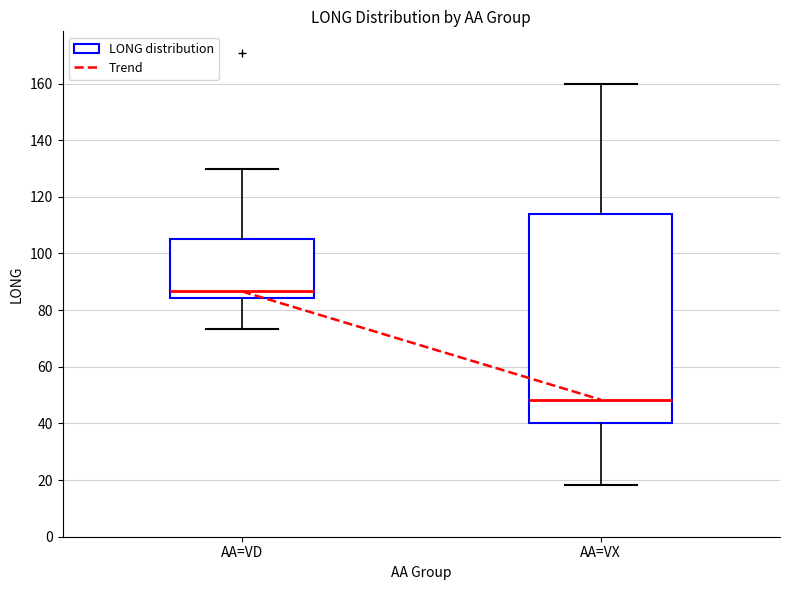

Reading left to right, read every box against the y-axis: the position of its median line, the range the box covers, and the ends of its whiskers. The values are not printed on the chart, so give them approximately, as read against the axis.

AA=VD: median 86, box 84 to 106, whiskers 74 to 130
AA=VX: median 48, box 40 to 114, whiskers 18 to 160